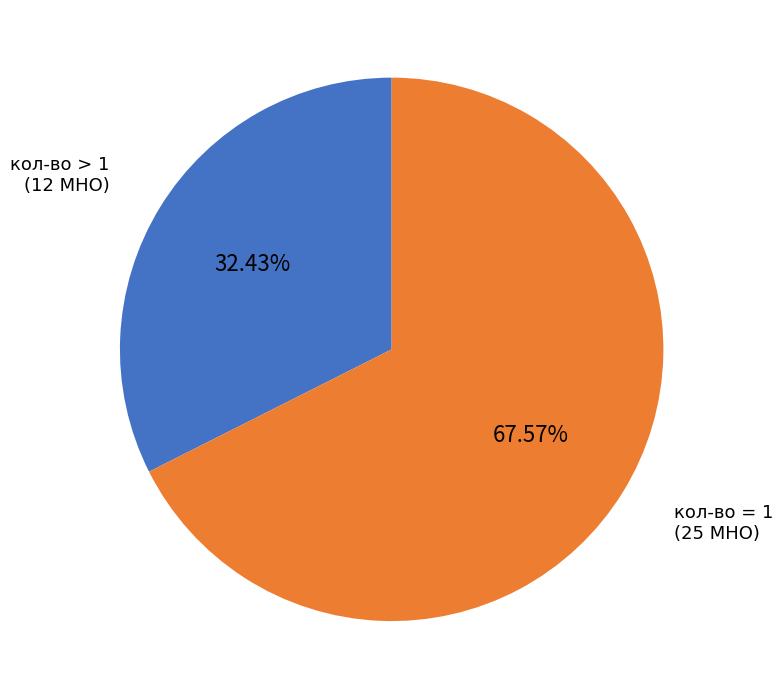

Is there any slice that represents more than half of the pie?

Yes